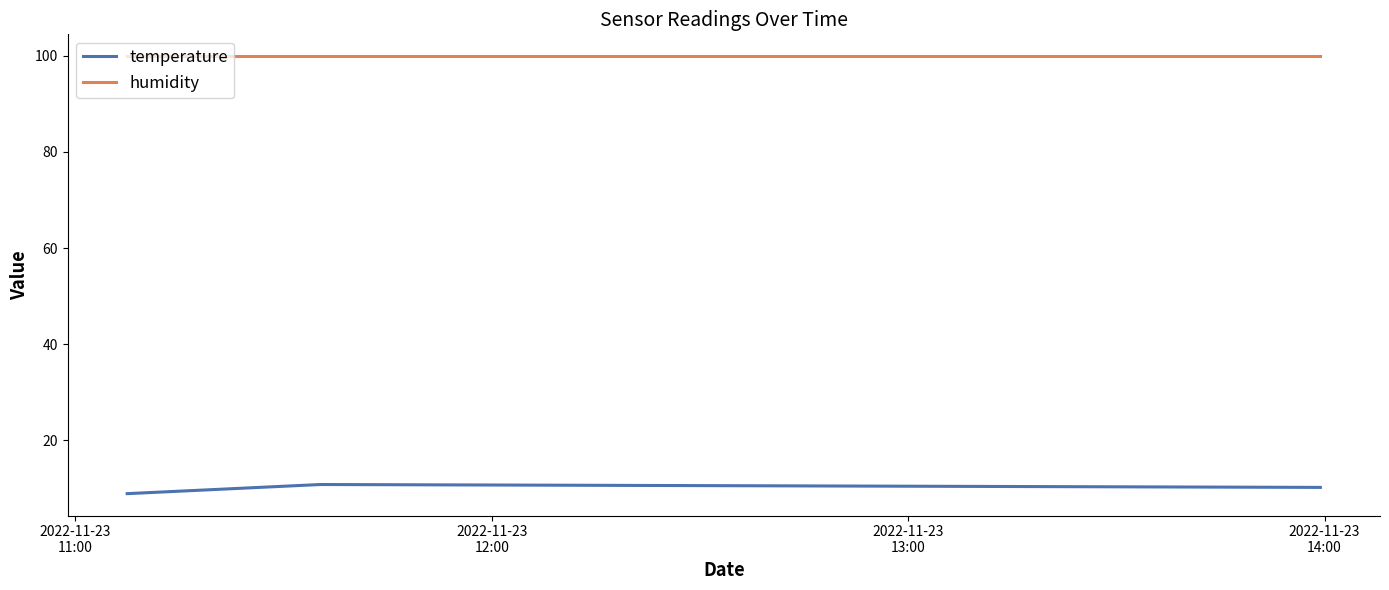

Which series has the widest spread of values?

temperature